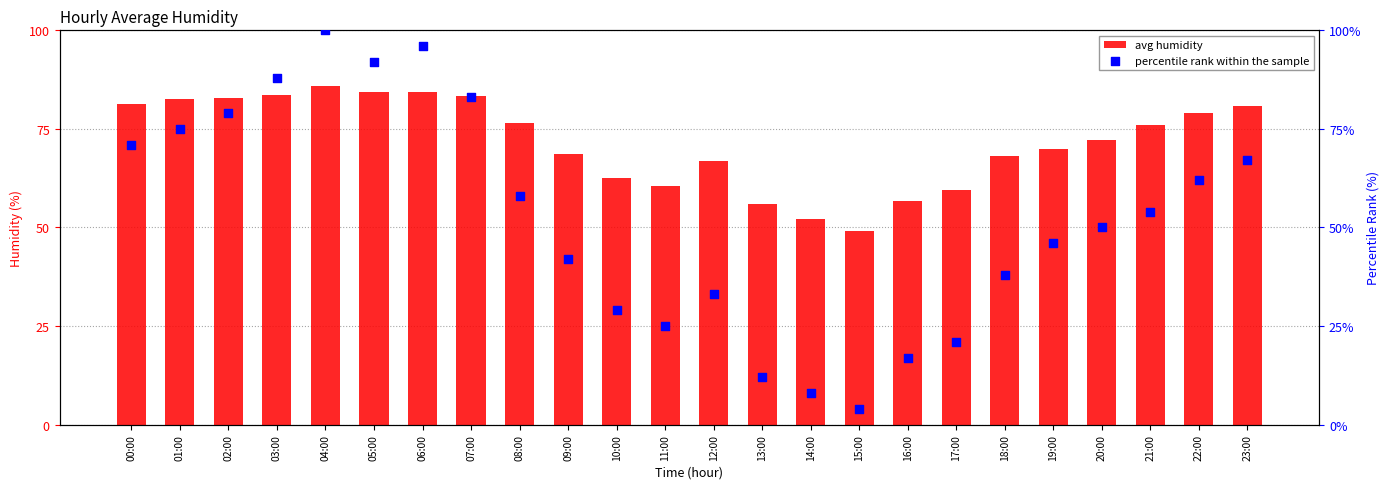

At which category is the sum across all series the highest?

04:00